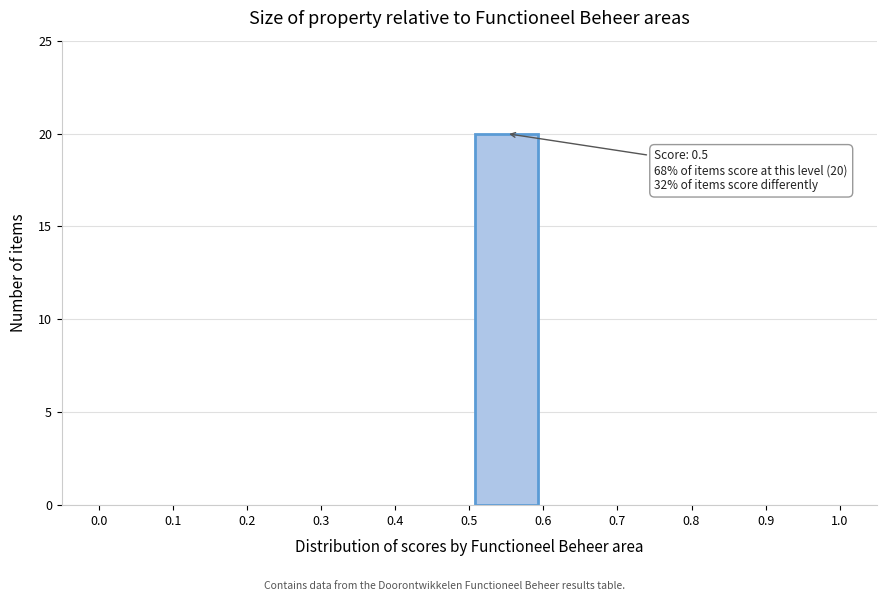

Which range on the x-axis has the tallest bar?

0.5 to 0.6